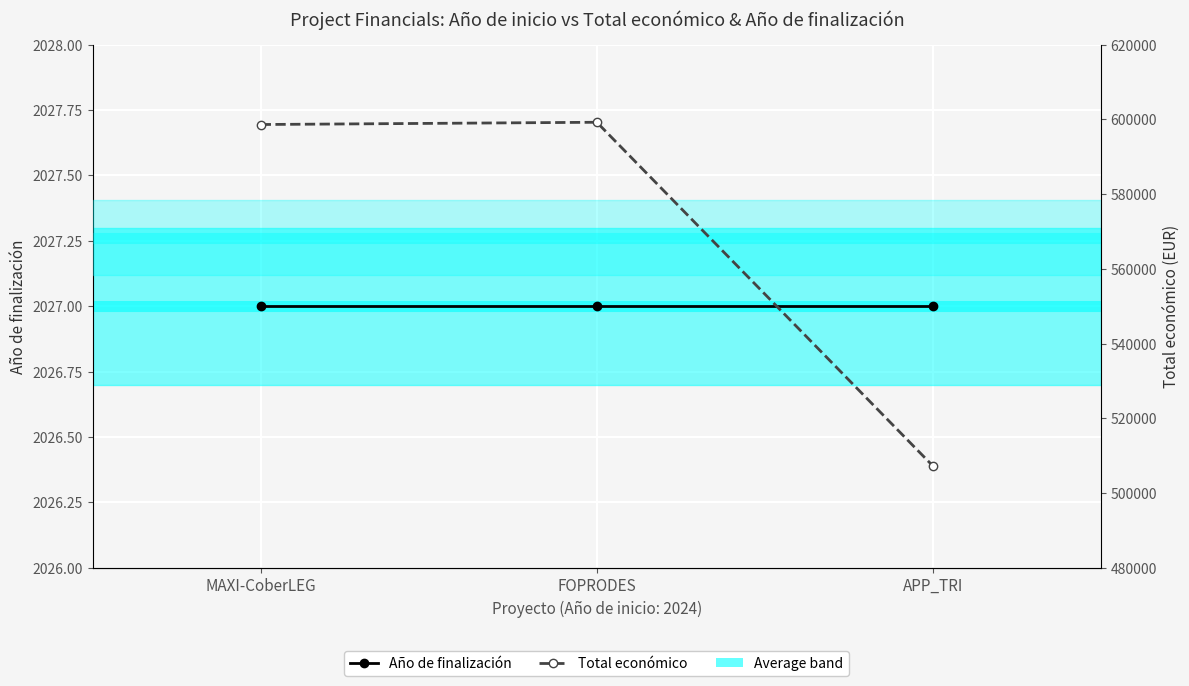

Where is Total económico nearest to the value 553233?

MAXI-CoberLEG